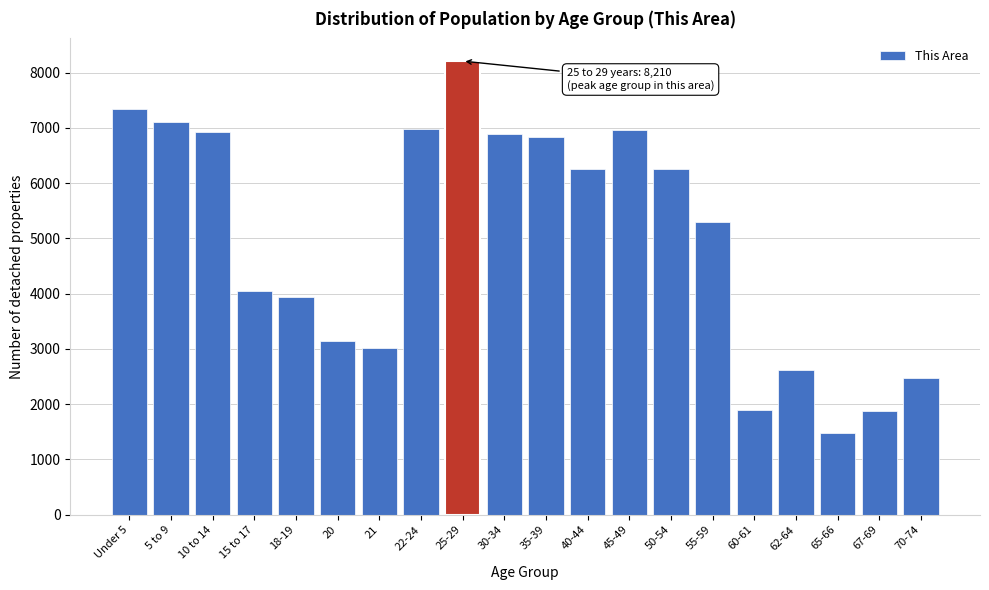

Approximately how many times larger is the value at 25-29 compared to 50-54?

1.3